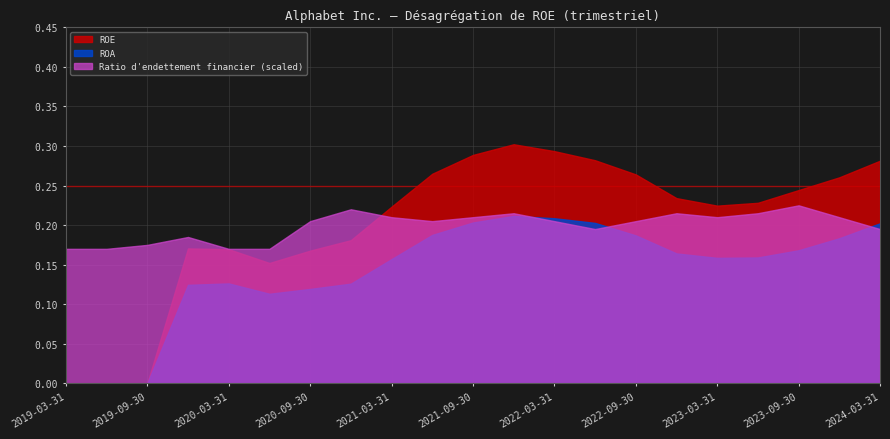

Does the chart display data point markers on the line(s)?

No